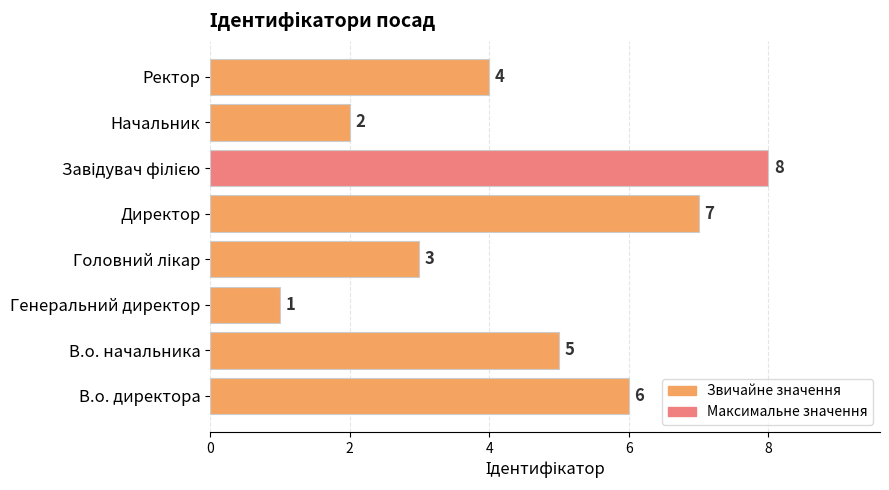

Reading bottom to top, transcribe all the data shown in this chart.

6	5	1	3	7	8	2	4